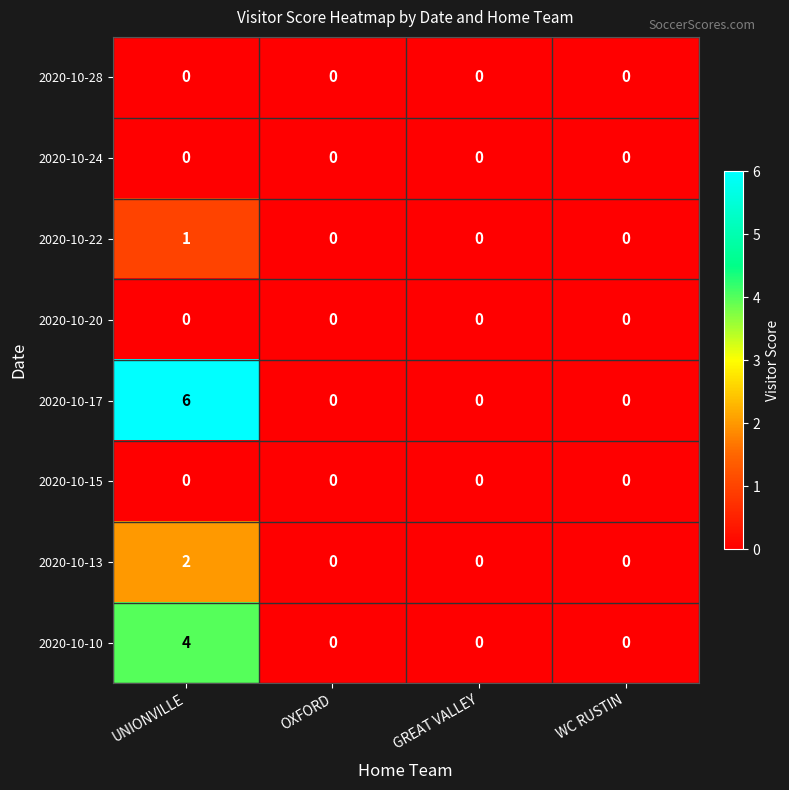

What is the sum of all 2020-10-17 values?

6